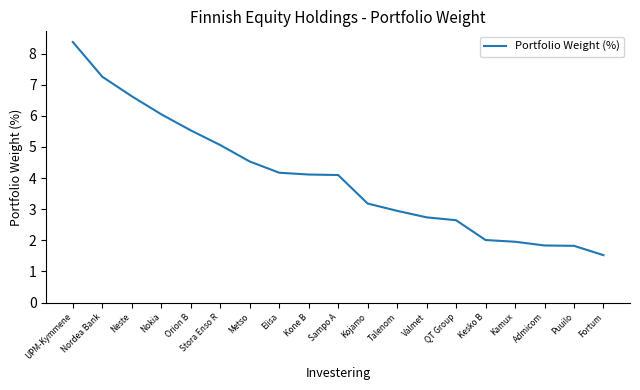

What is the maximum value shown in the chart?

8.4